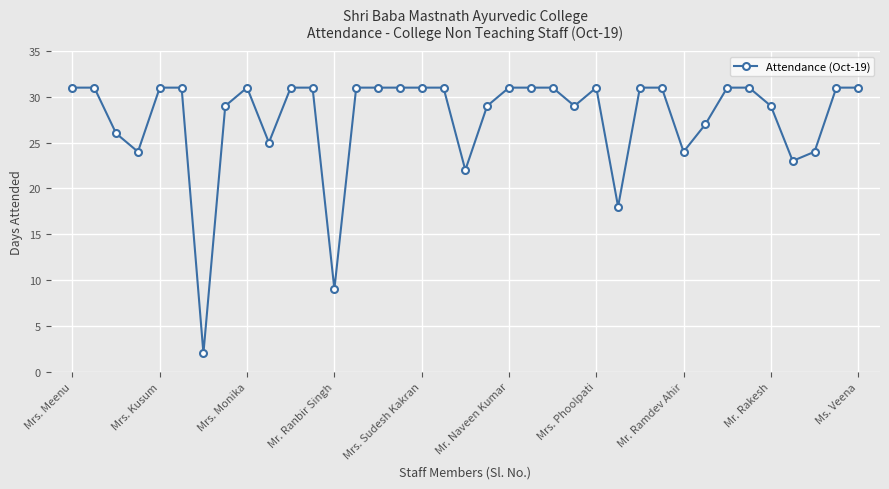

What is the value of the 12th point from the left?

31